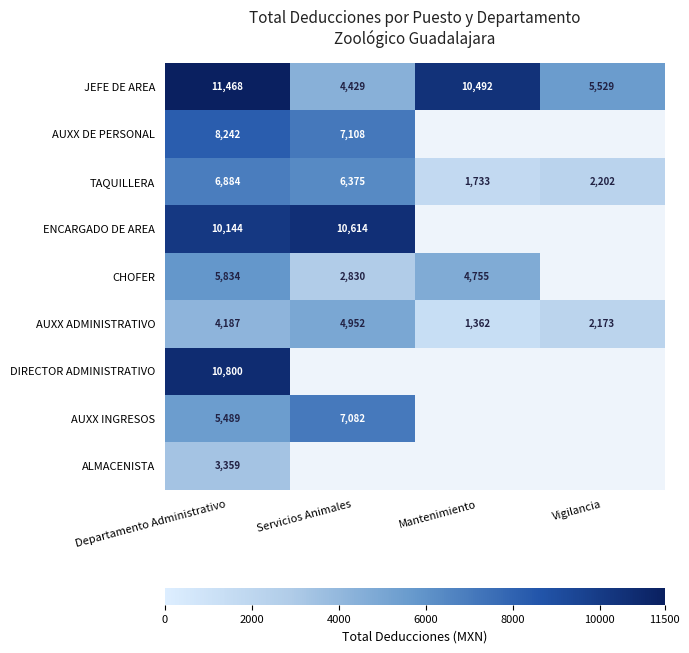

Rank the series at Departamento Administrativo from highest to lowest value.

JEFE DE AREA, DIRECTOR ADMINISTRATIVO, ENCARGADO DE AREA, AUXX DE PERSONAL, TAQUILLERA, CHOFER, AUXX INGRESOS, AUXX ADMINISTRATIVO, ALMACENISTA